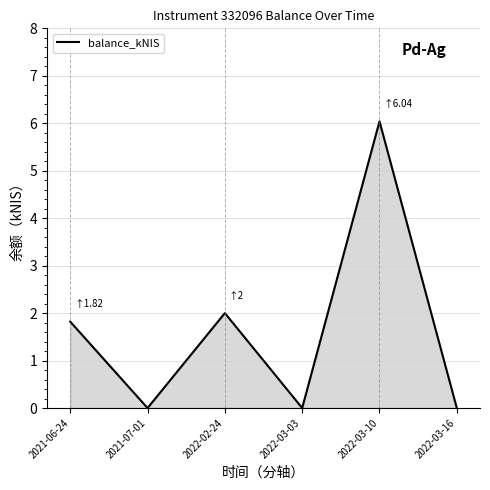

What is the average value?

1.6